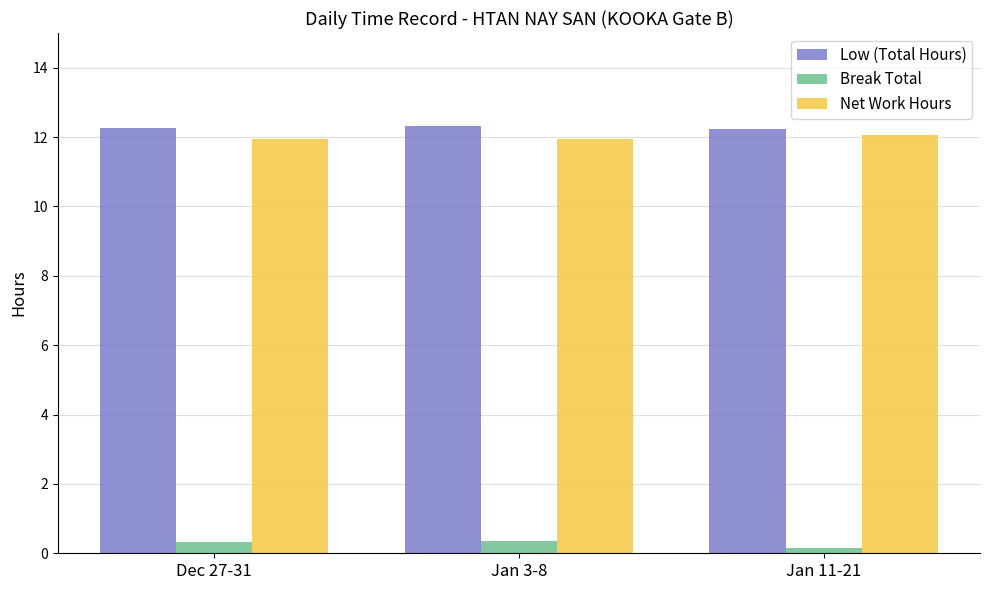

How many data points does each series have?

3